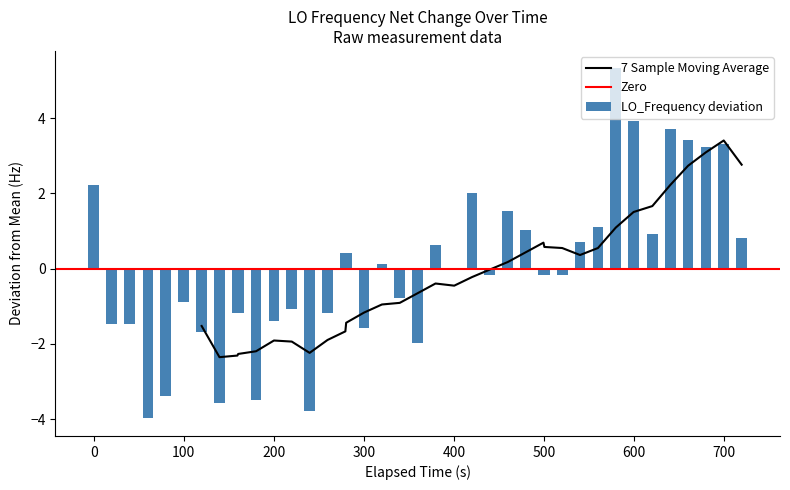

Does the chart contain stacked bars?

No